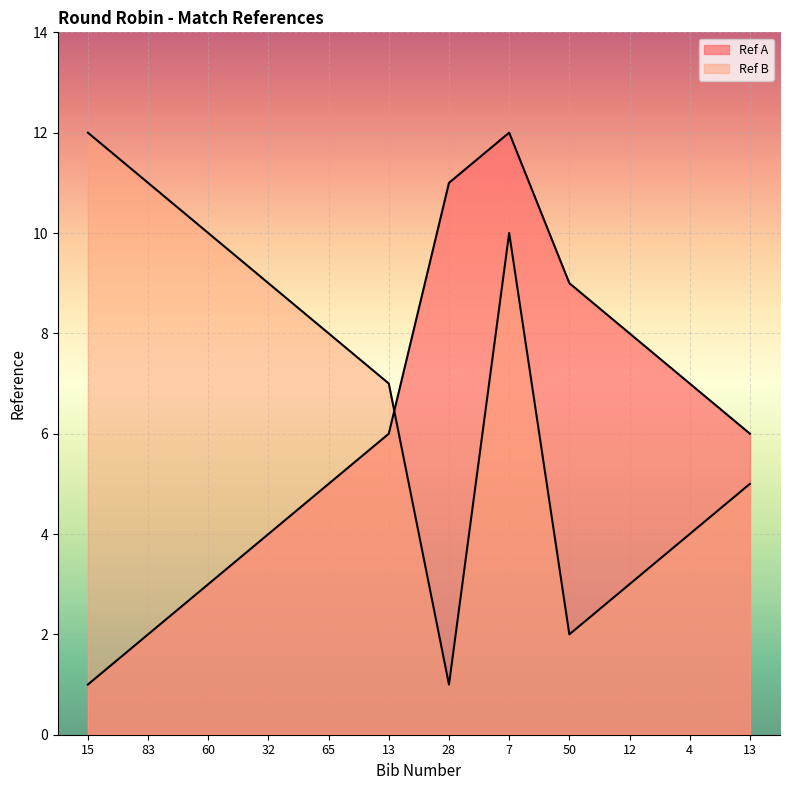

How many lines are shown in the chart?

2